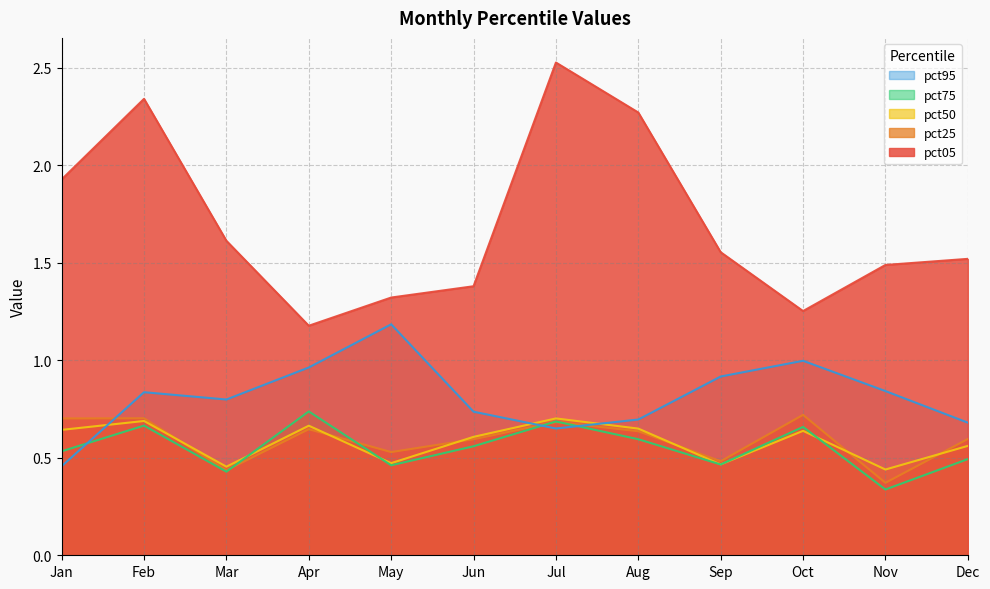

What is the difference between the highest and lowest values at Sep?

1.1